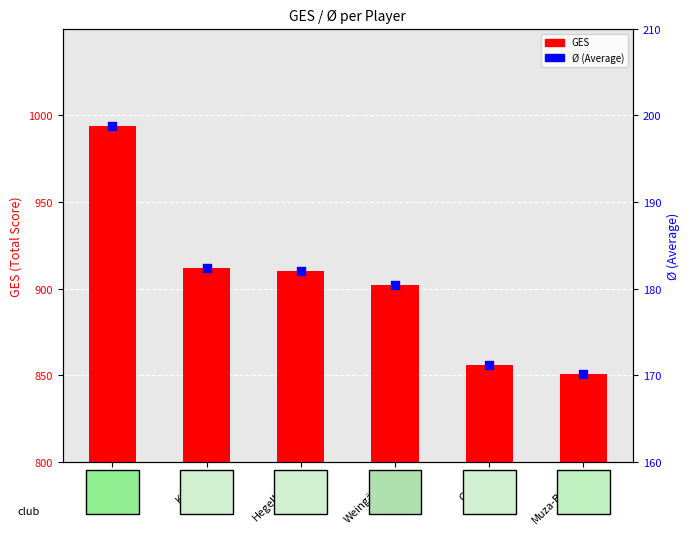

Is the value of GES at Küchel greater than the value of Avg (Ø) at Blase?

Yes